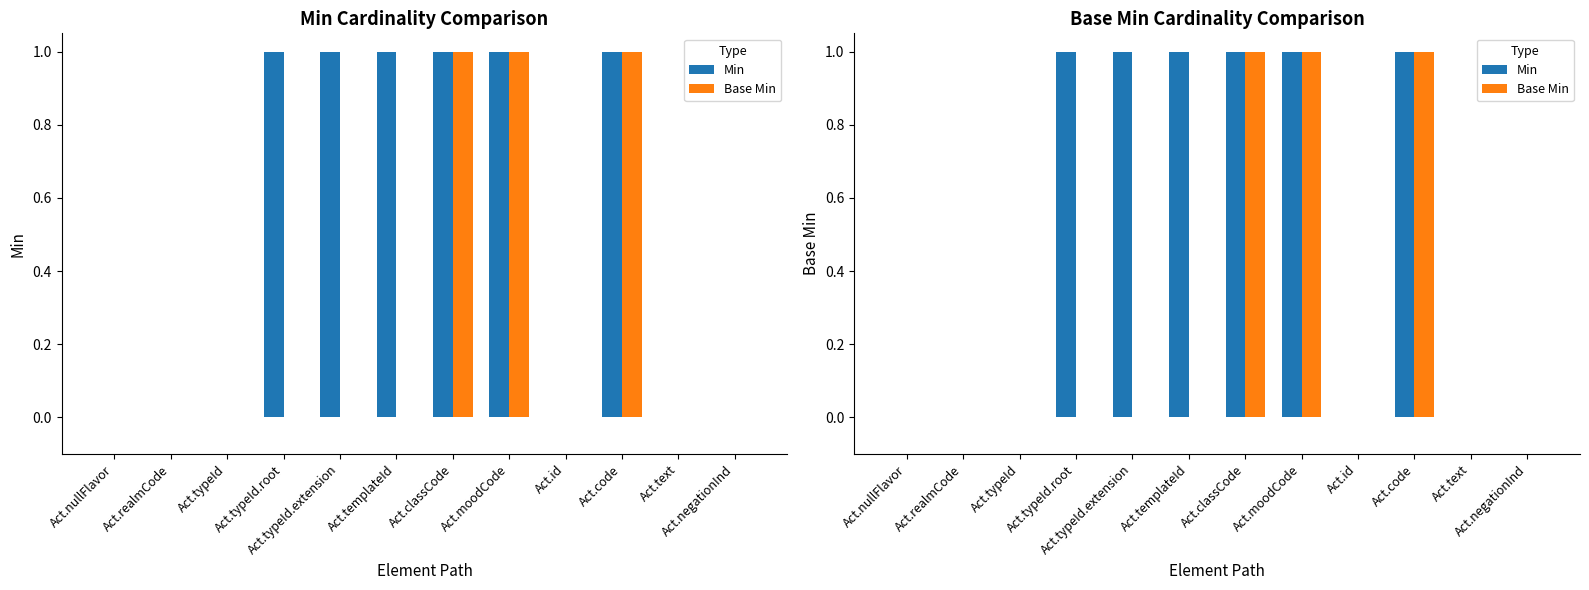

What position from the right is Act.code?

3